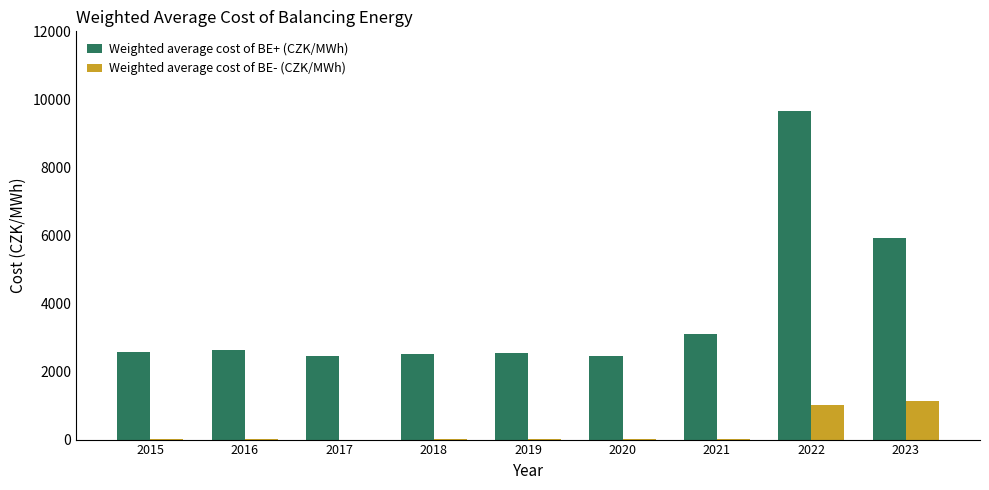

Which category has the highest value across all series?

2022